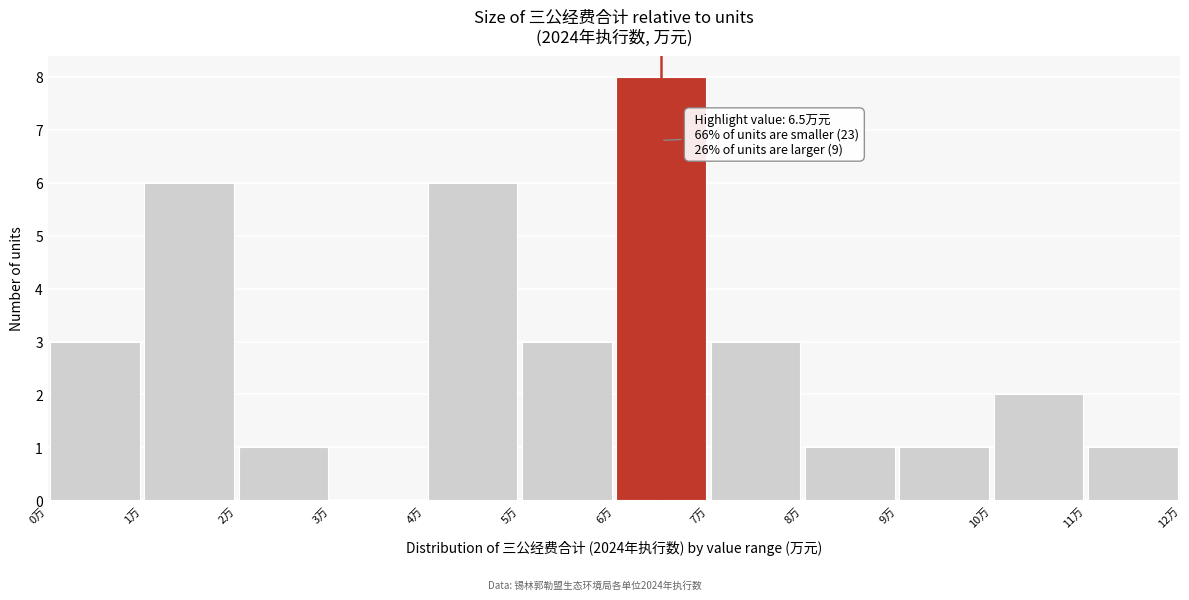

Over which range of the x-axis is the bar tallest?

6 to 7